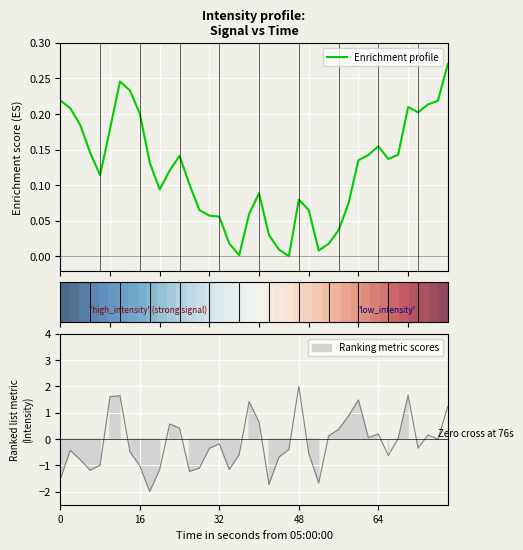

The value of Enrichment profile at 15 is 0.0. True or false?

False